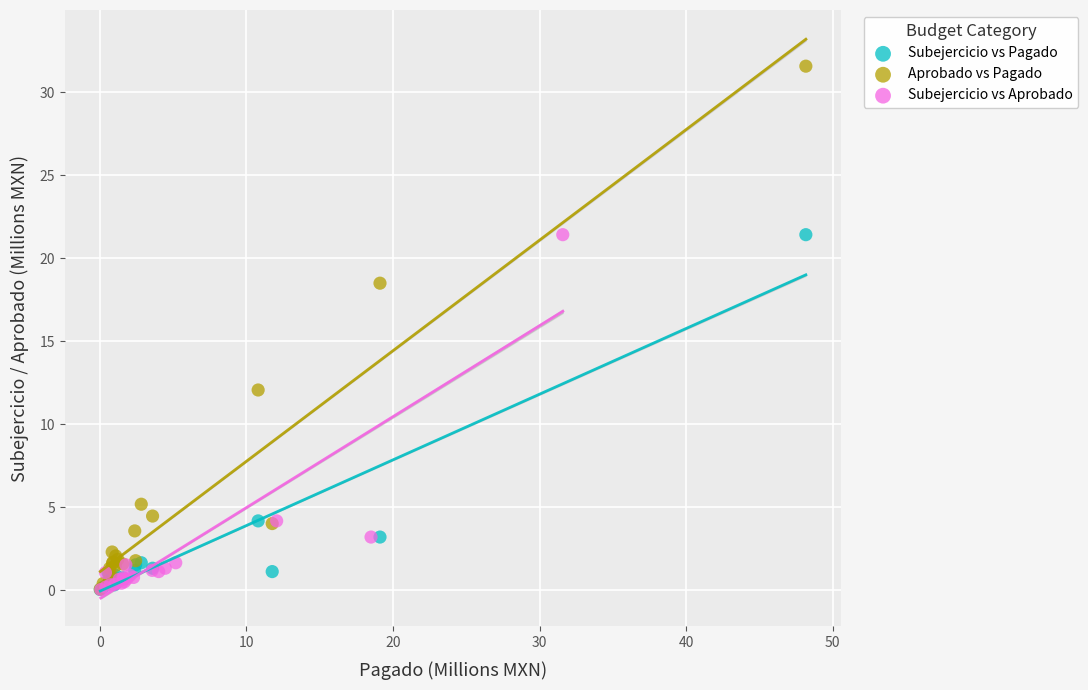

What are all the series names shown in the legend?

Subejercicio vs Pagado, Aprobado vs Pagado, Subejercicio vs Aprobado